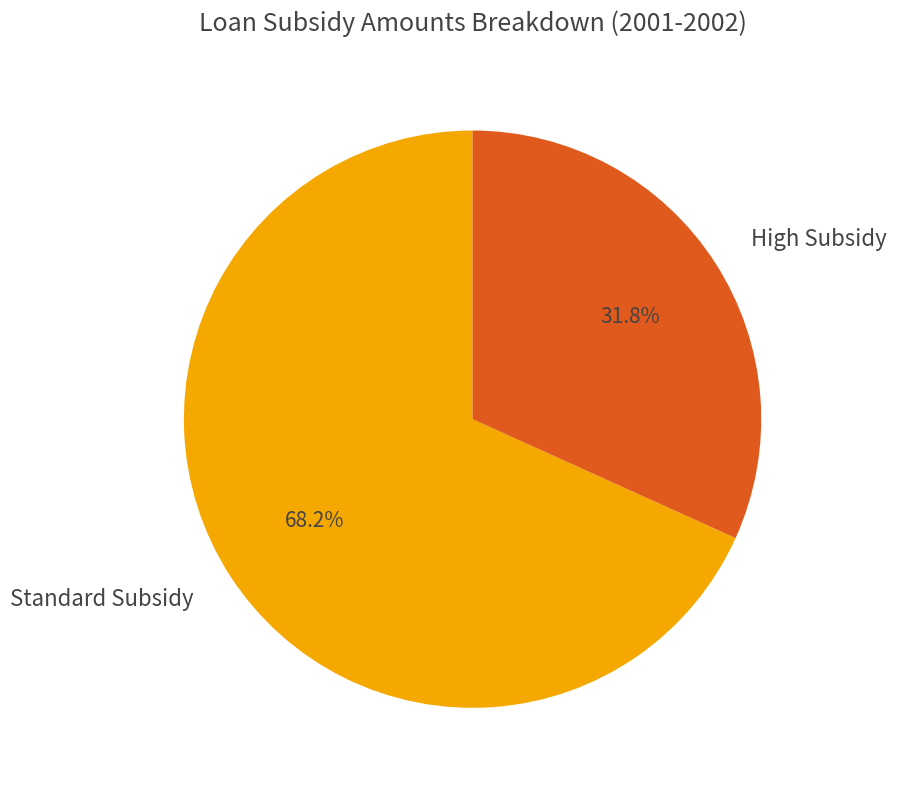

Rank the categories by value from lowest to highest.

High Subsidy, Standard Subsidy